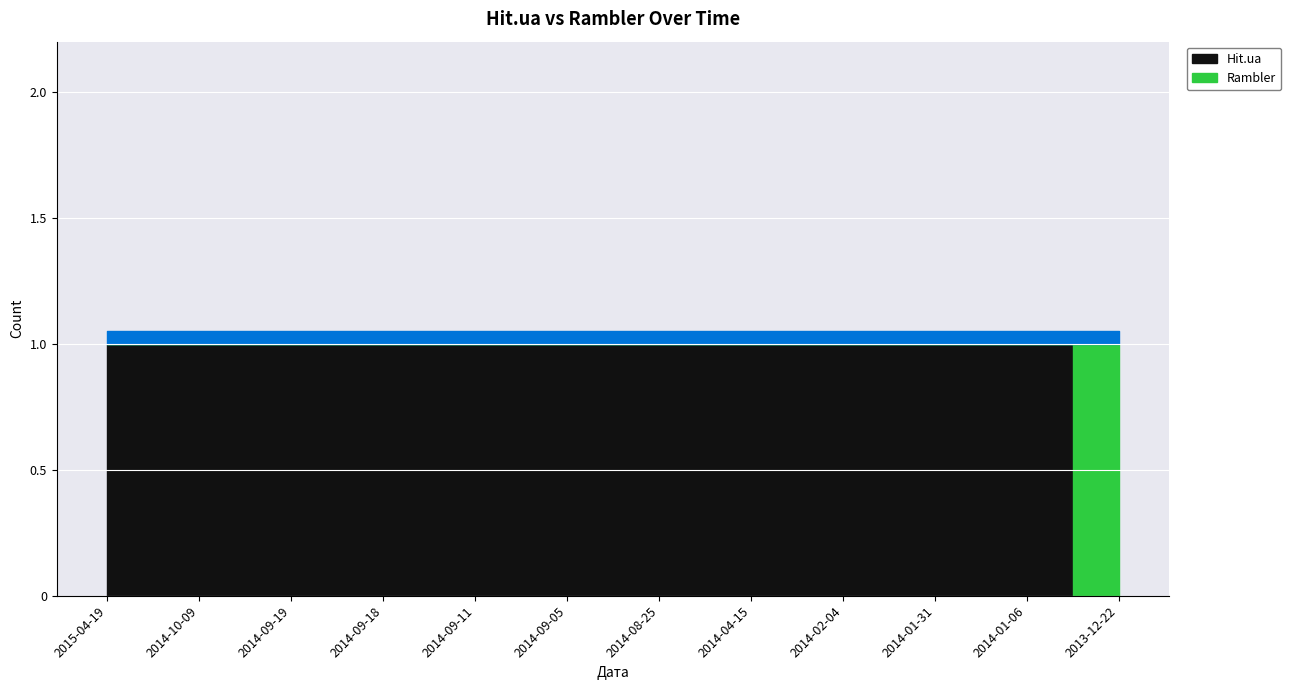

Does the chart display data point markers on the line(s)?

No